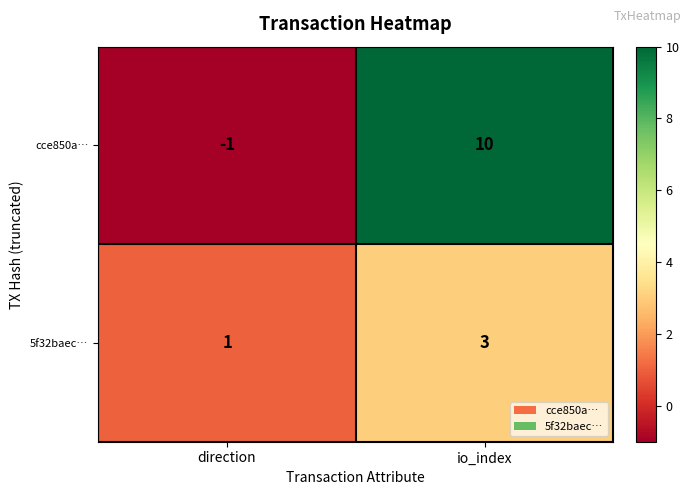

The value of 5f32baec… at io_index is 1. True or false?

False